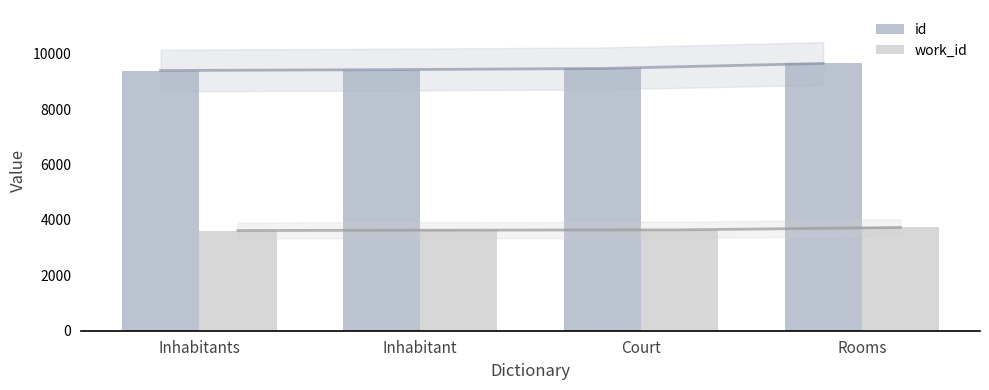

What is the sum of all id values?

37915